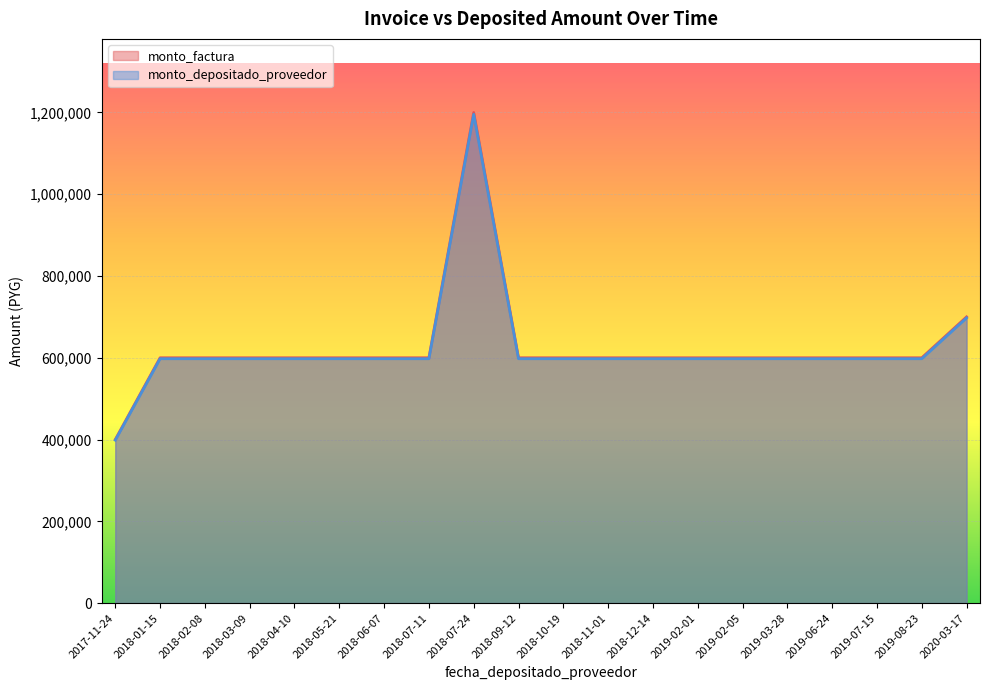

The value of monto_depositado_proveedor at 2019-02-05 is 254495. True or false?

False